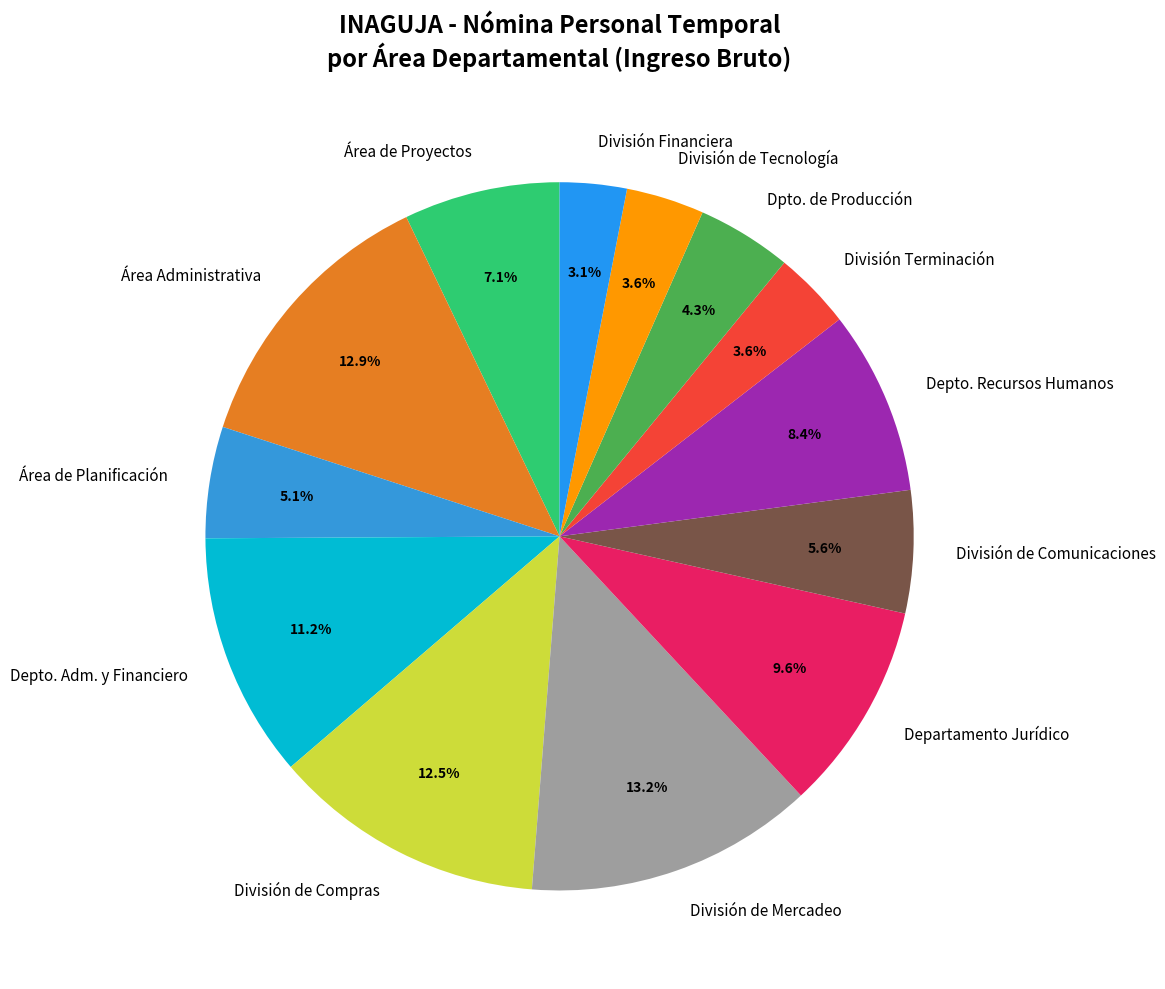

Which category has the smallest portion of the pie?

División Financiera